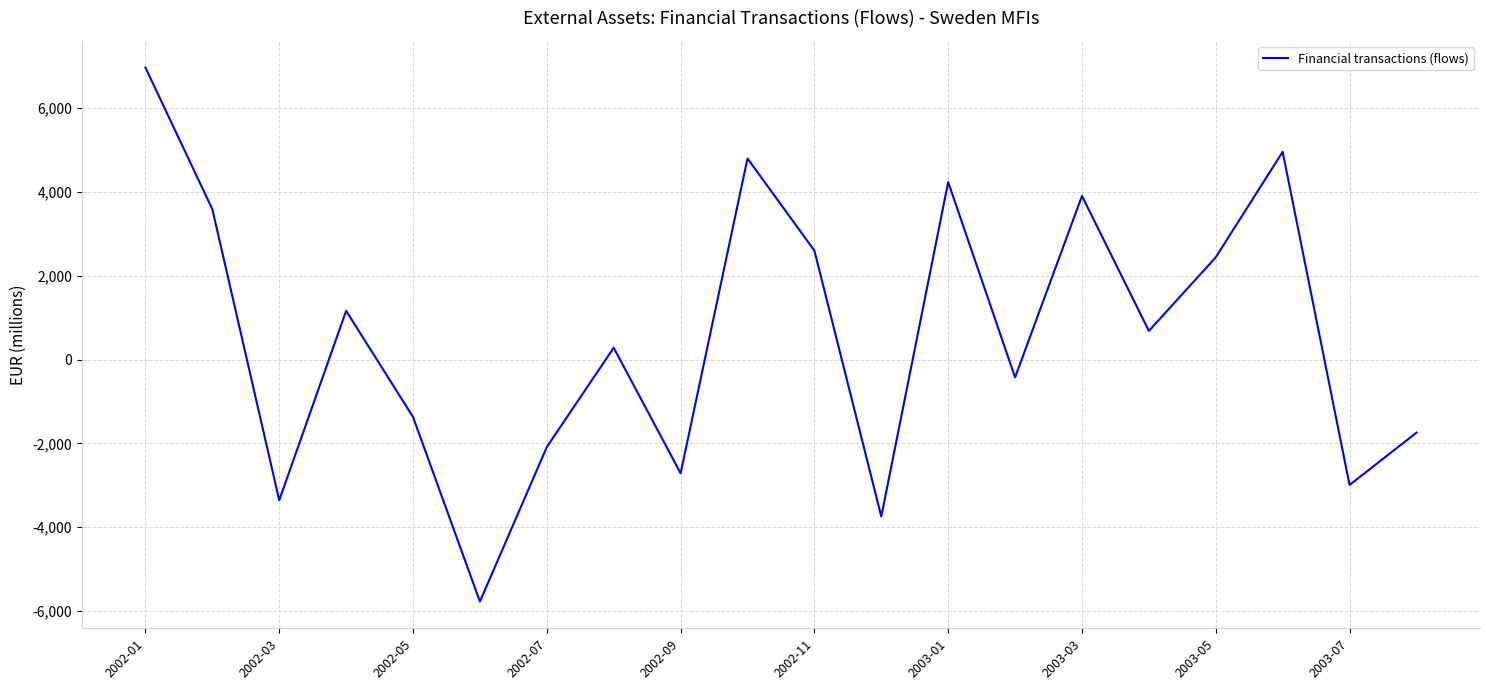

What is the sum of all values?

11459.5